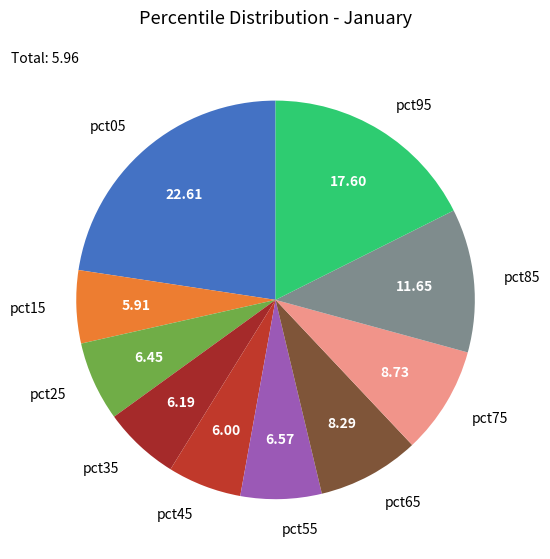

Is there a majority slice in this chart?

No